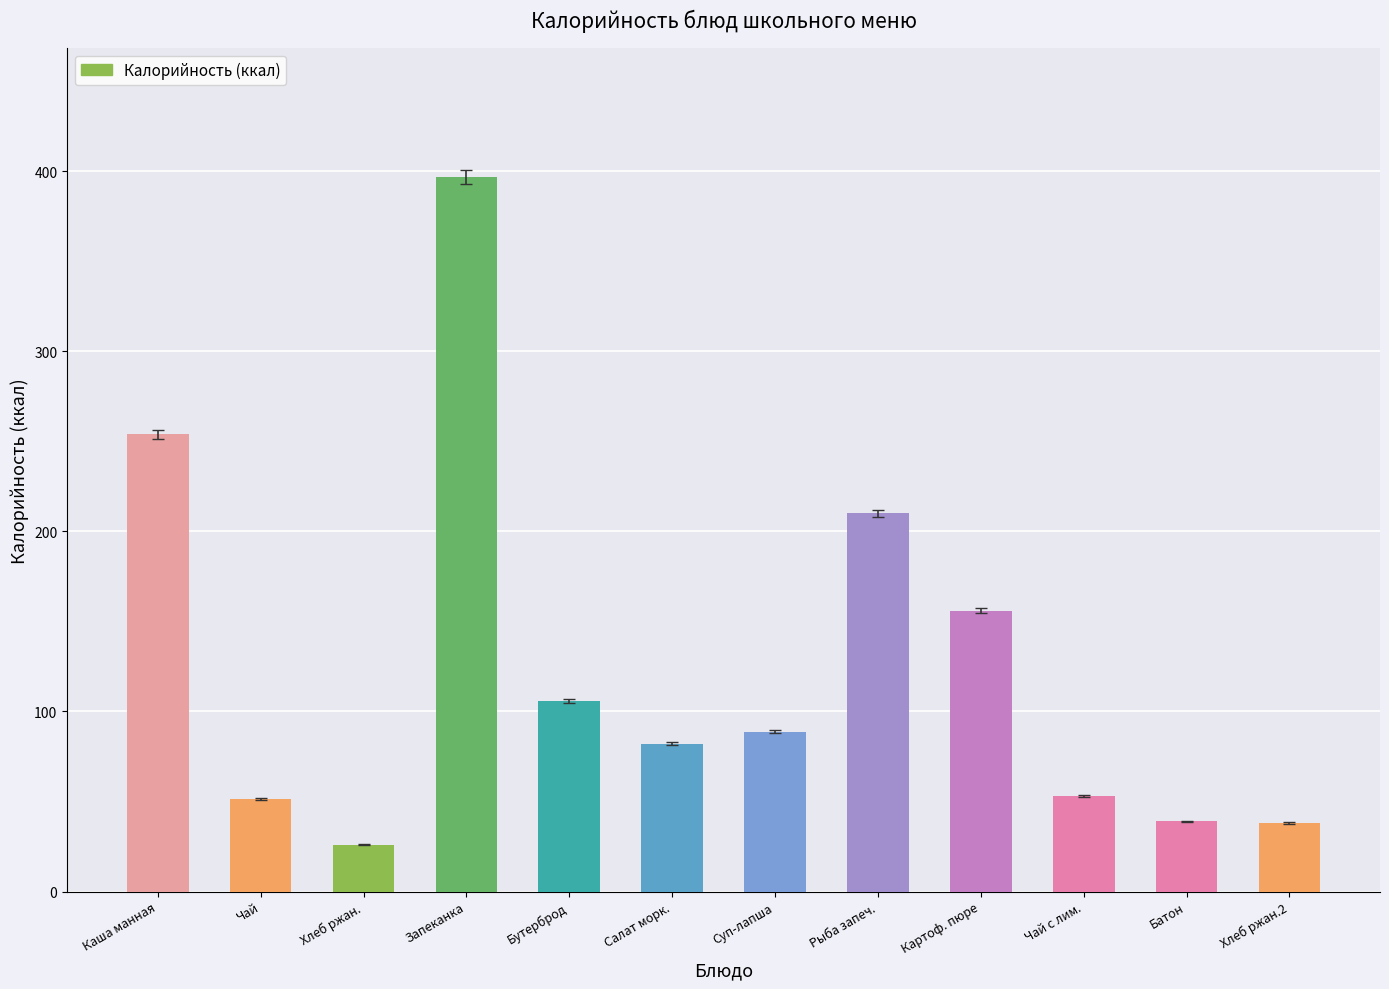

The chart shows a value of 210.0 at Рыба запеч.. True or false?

True